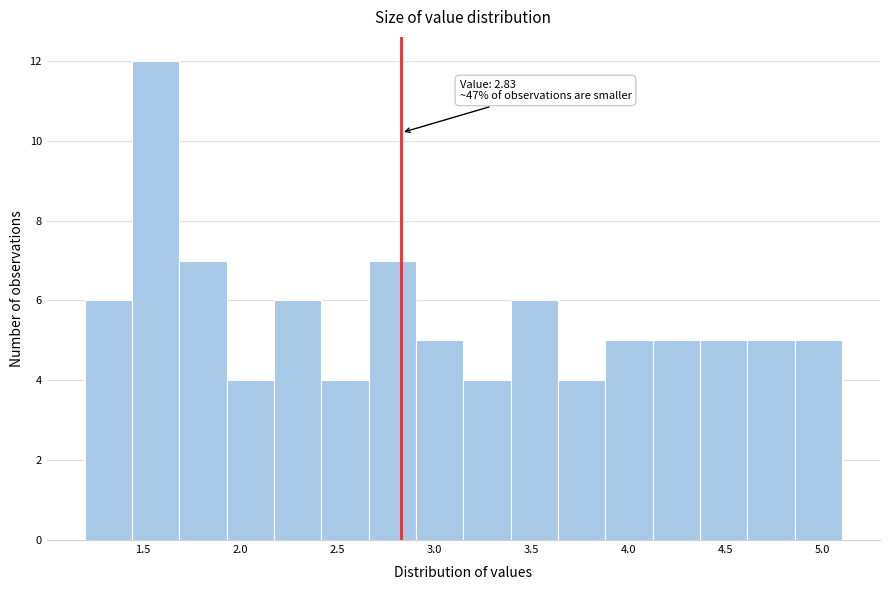

Over which range of the x-axis is the bar tallest?

1.45 to 1.70